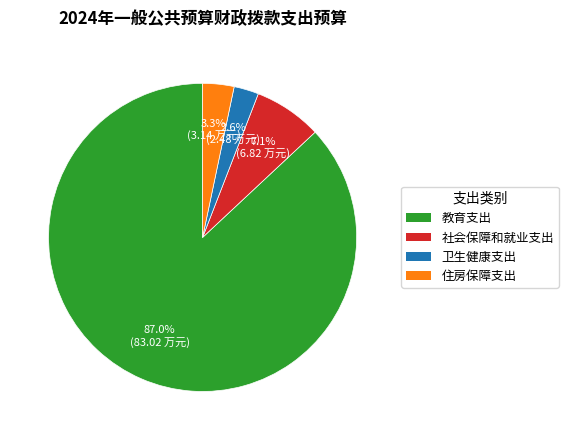

What is the smallest slice in the pie chart?

卫生健康支出